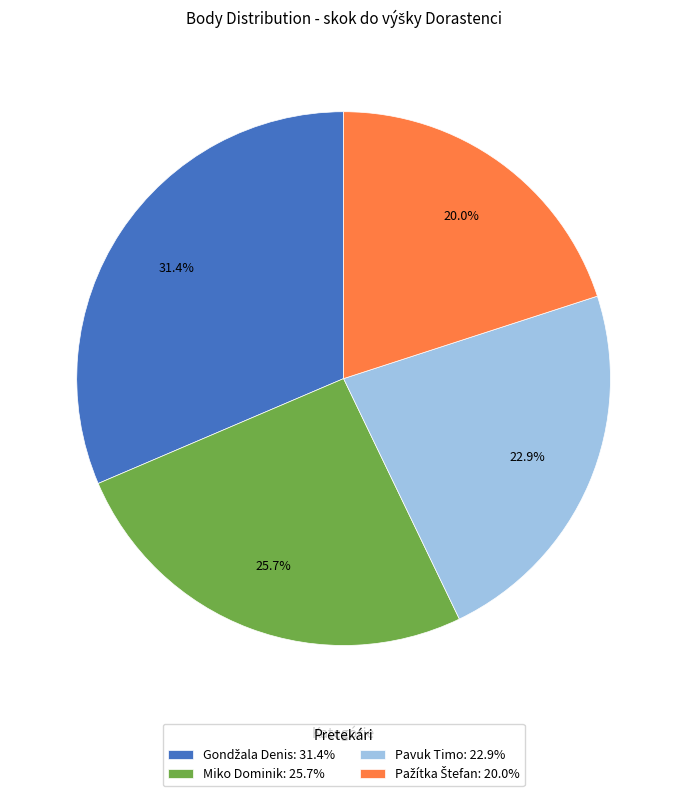

How much of the chart is everything except Miko Dominik: 25.7%?

74.3%